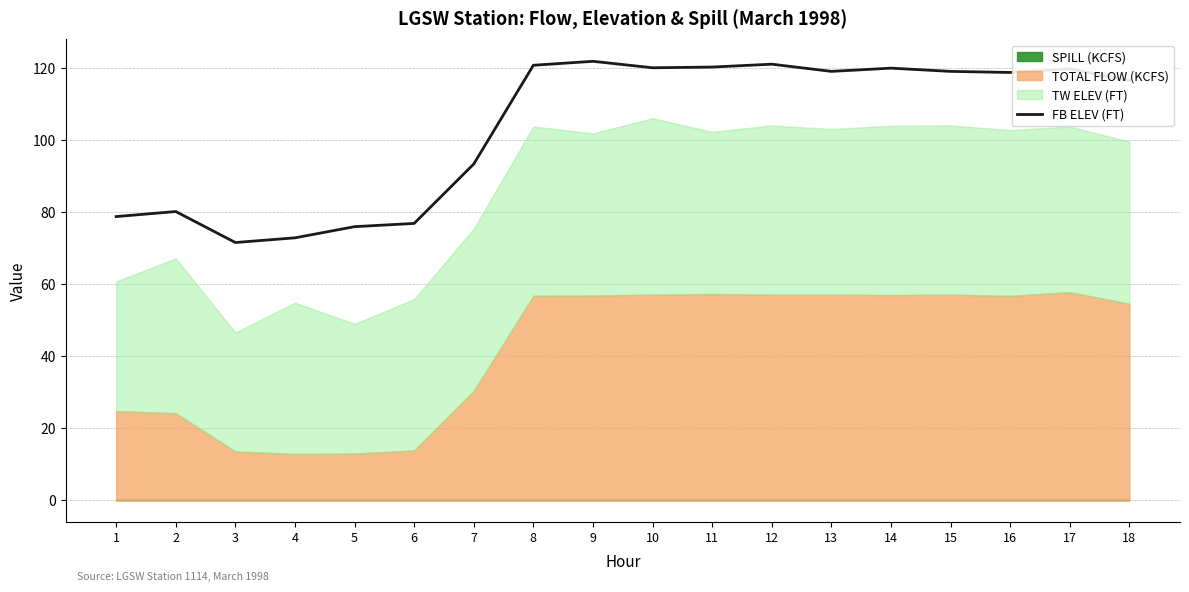

Reading right to left, extract all data points from this chart.

18=116.5	17=119.7	16=118.7	15=119.0	14=119.9	13=119.0	12=121.0	11=120.2	10=120.0	9=121.8	8=120.7	7=93.3	6=76.8	5=75.9	4=72.8	3=71.5	2=80.1	1=78.7